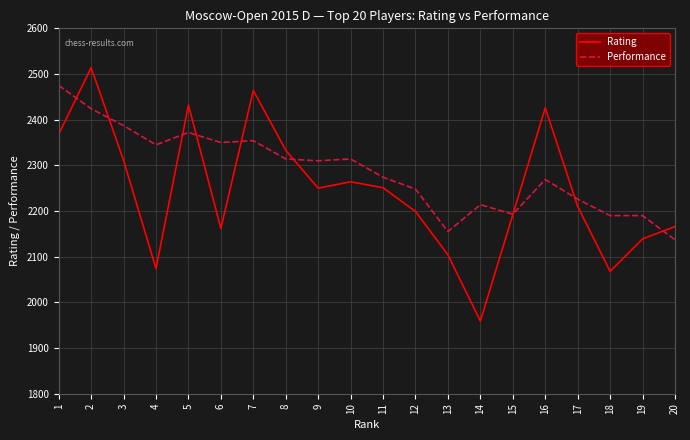

What is the average value of the Rating series?

2244